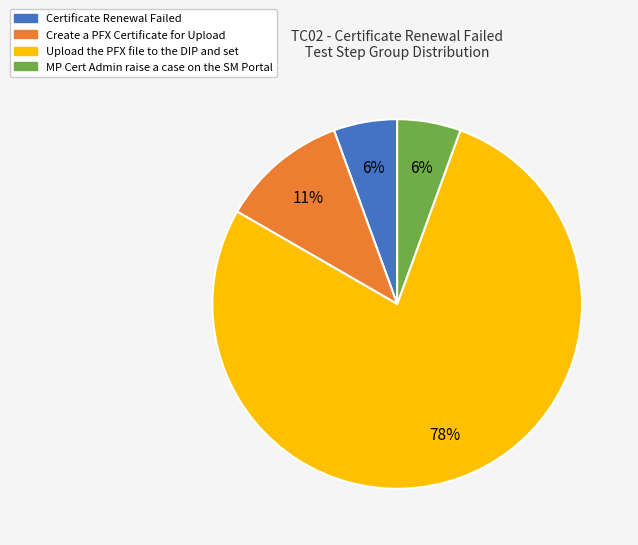

To the nearest percent, what is the combined percentage of Upload the PFX file to the DIP and set and Certificate Renewal Failed?

83%